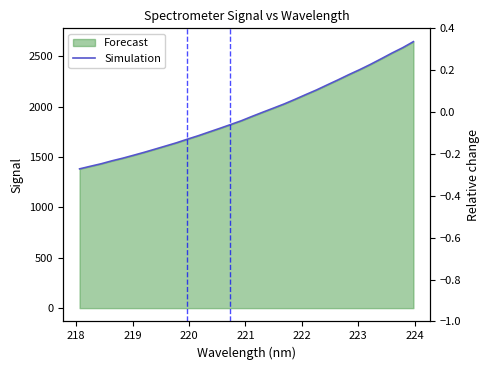

What is the label of the 26th point from the right?

223